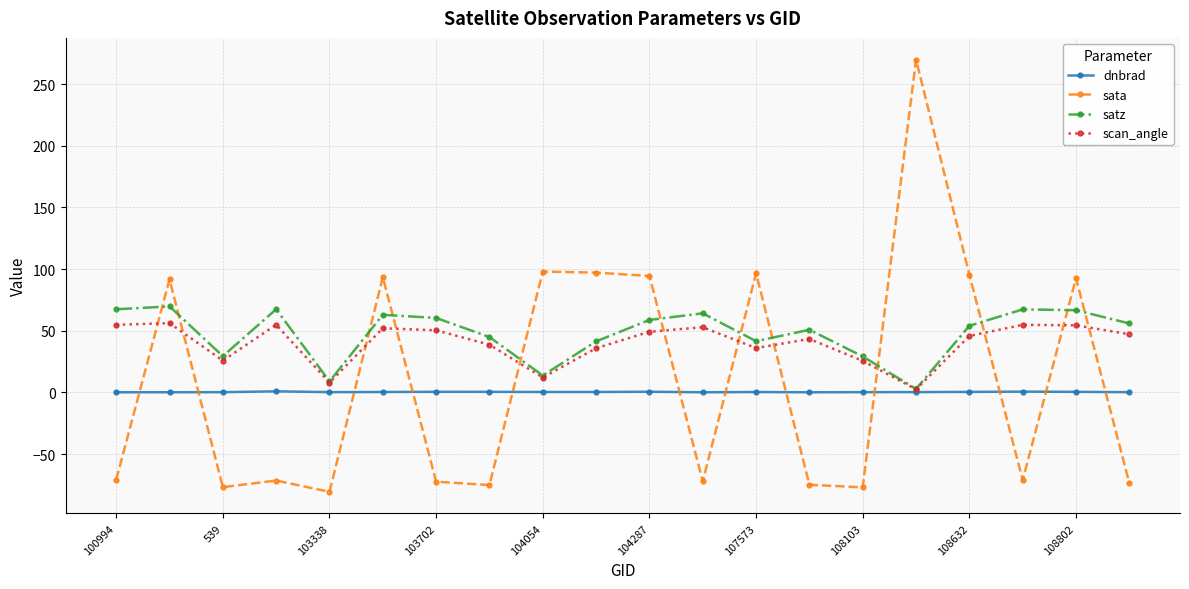

What is the average value of the sata series?

10.7